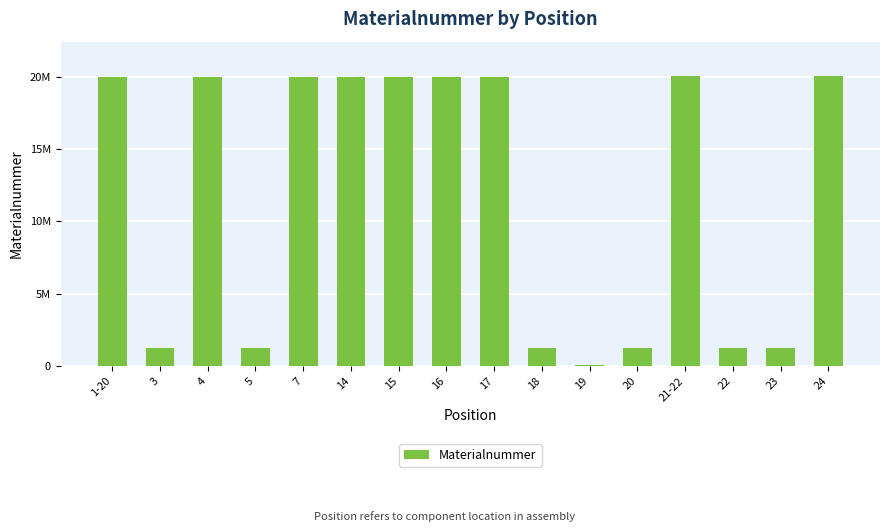

Reading left to right, extract all data points from this chart.

20003242	1224754	20007198	1220057	20003188	20002825	20003244	20003245	20003246	1225058	88117	1222492	20014741	1220050	1221140	20014742